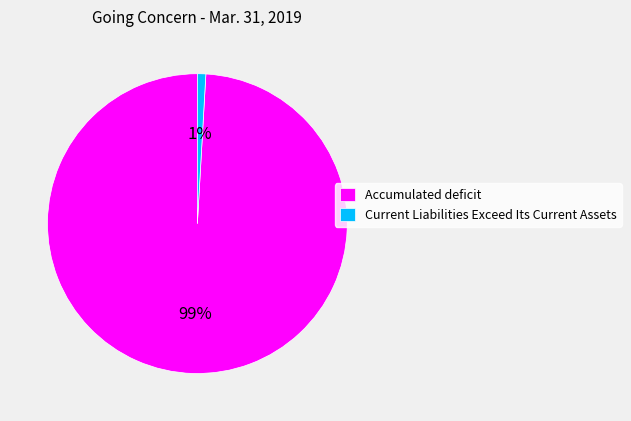

Is the sum of Current Liabilities Exceed Its Current Assets and Accumulated deficit greater than half?

Yes